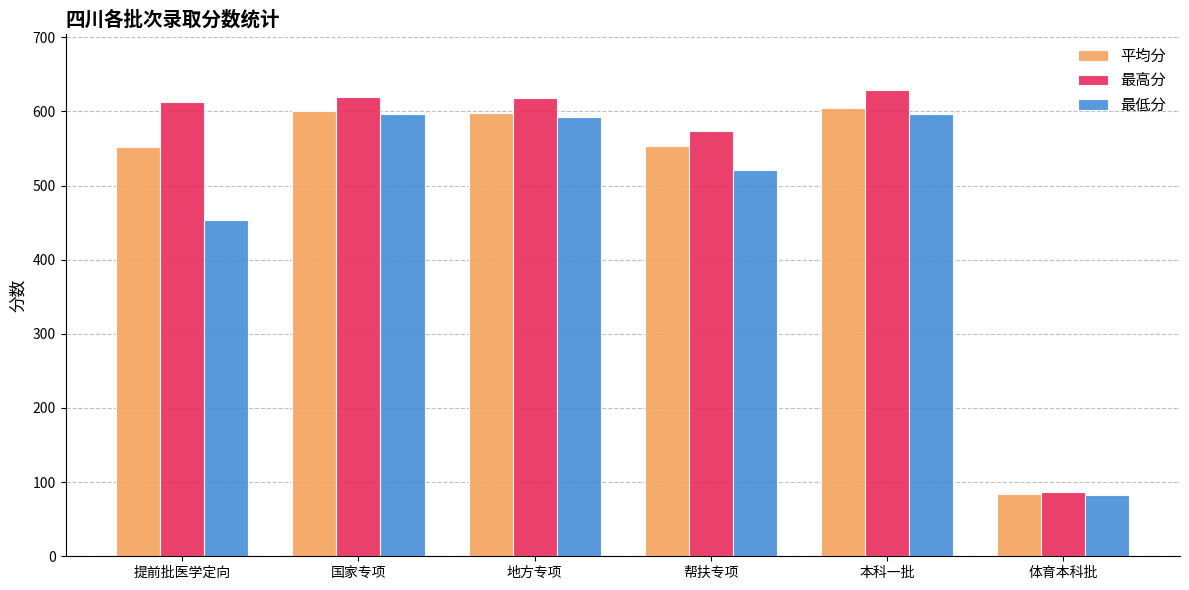

Where is 最高分 nearest to the value 358?

帮扶专项